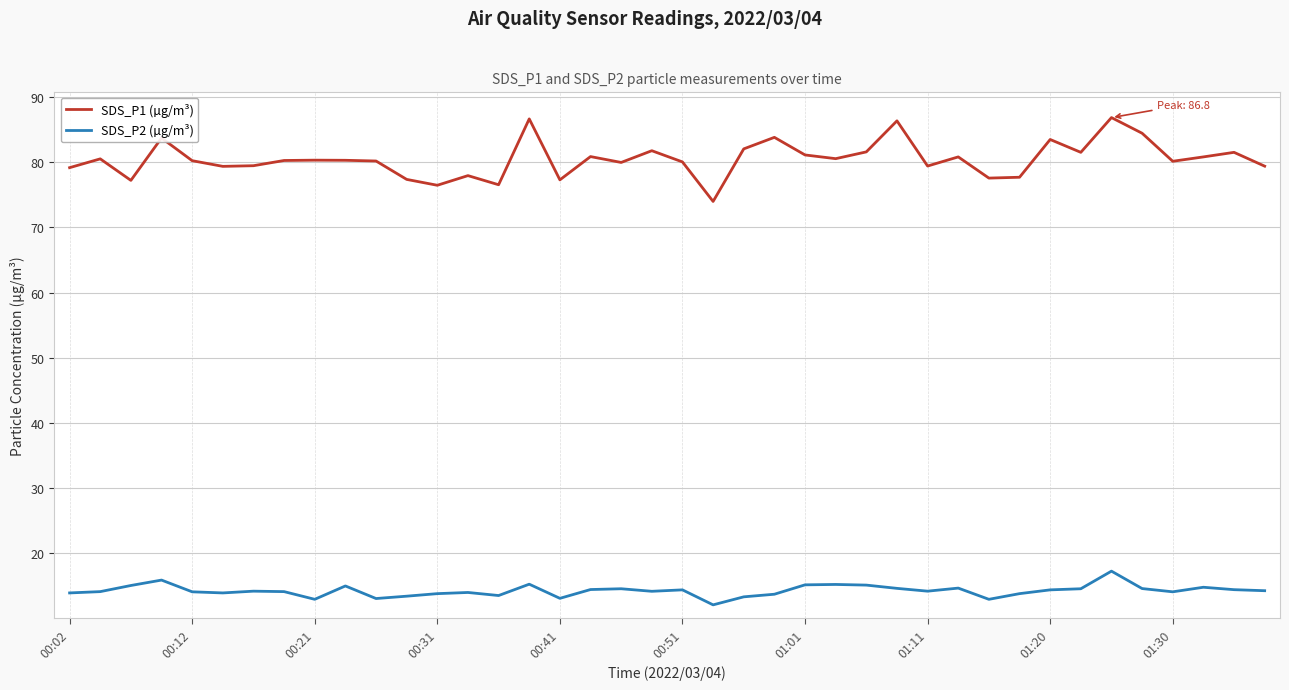

What is the lowest value of the SDS_P2 (µg/m³) series?

12.1